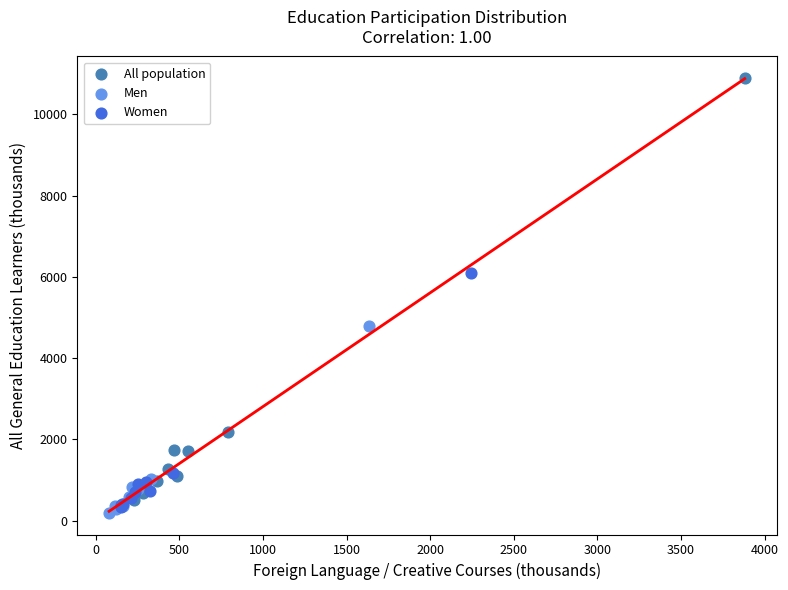

What are all the series names shown in the legend?

All population, Men, Women